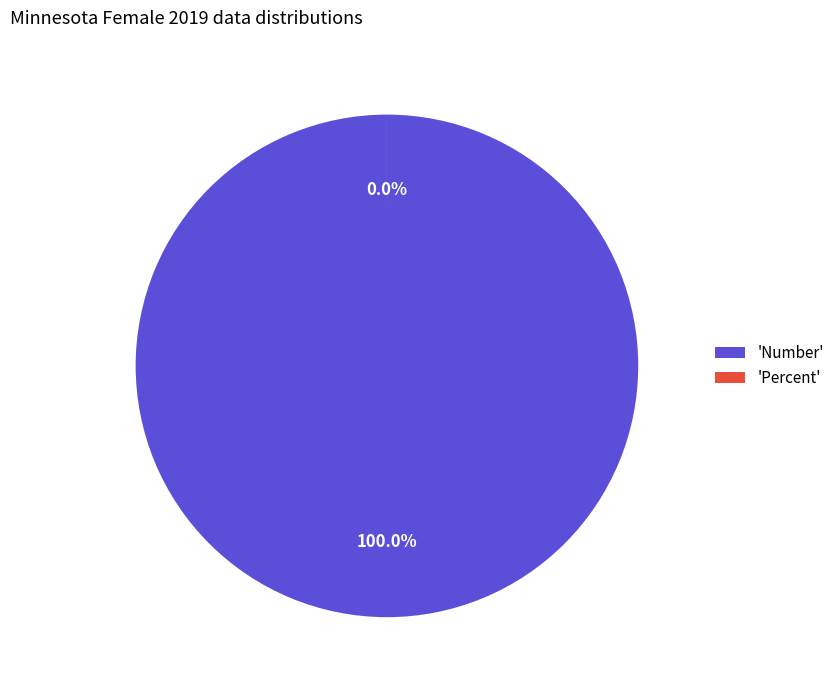

Rank the categories by value from lowest to highest.

Percent, Number